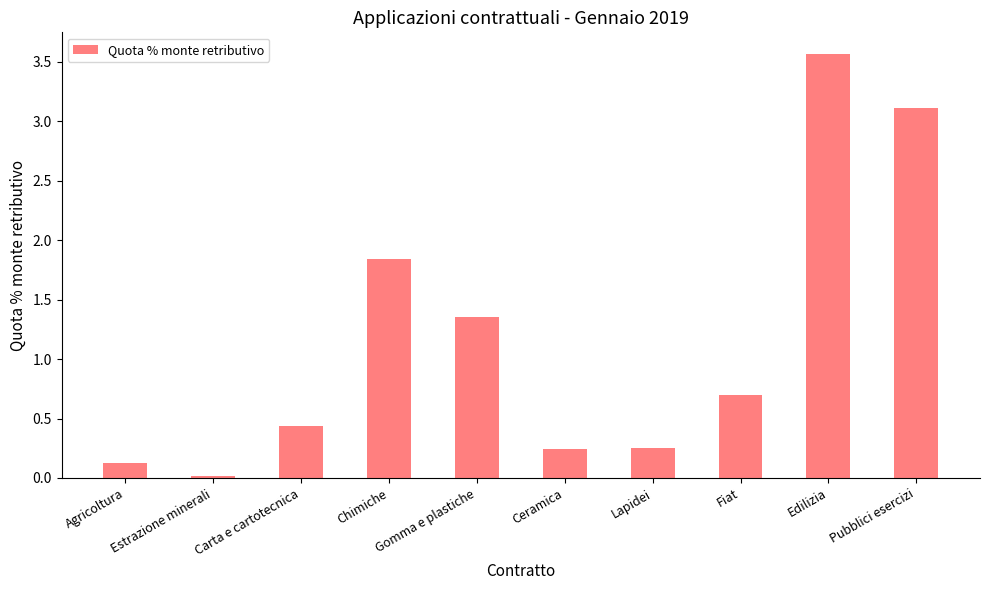

The chart shows a value of 0.7 at Fiat. True or false?

True